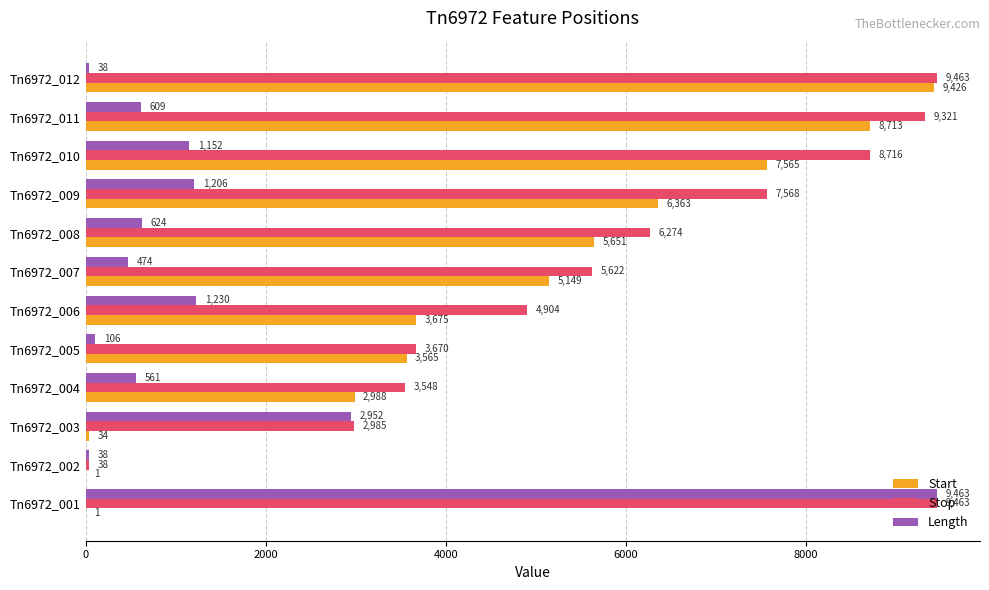

At which label does Start reach its peak?

Tn6972_012